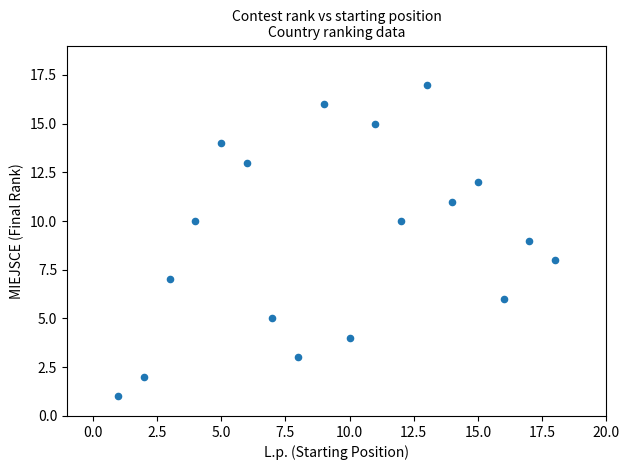

What is the range of X values (max minus min)?

17